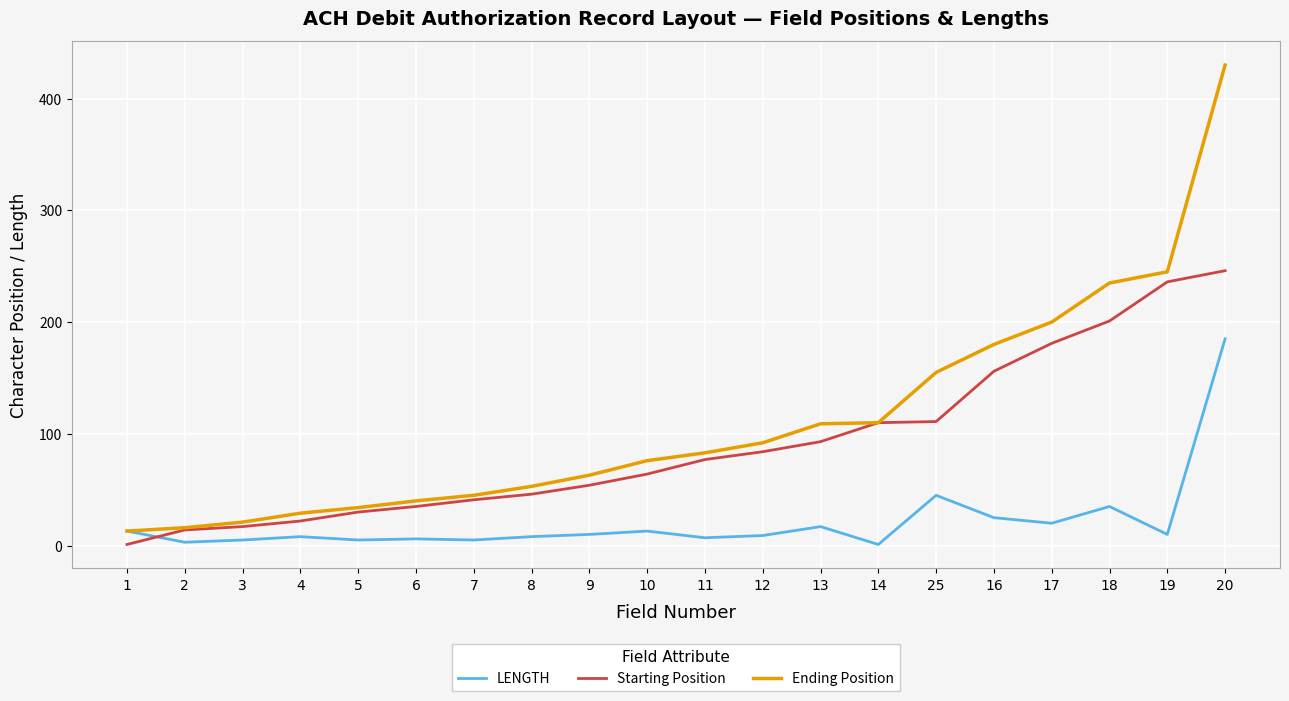

List the series in order of their overall mean, lowest first.

LENGTH, Starting Position, Ending Position